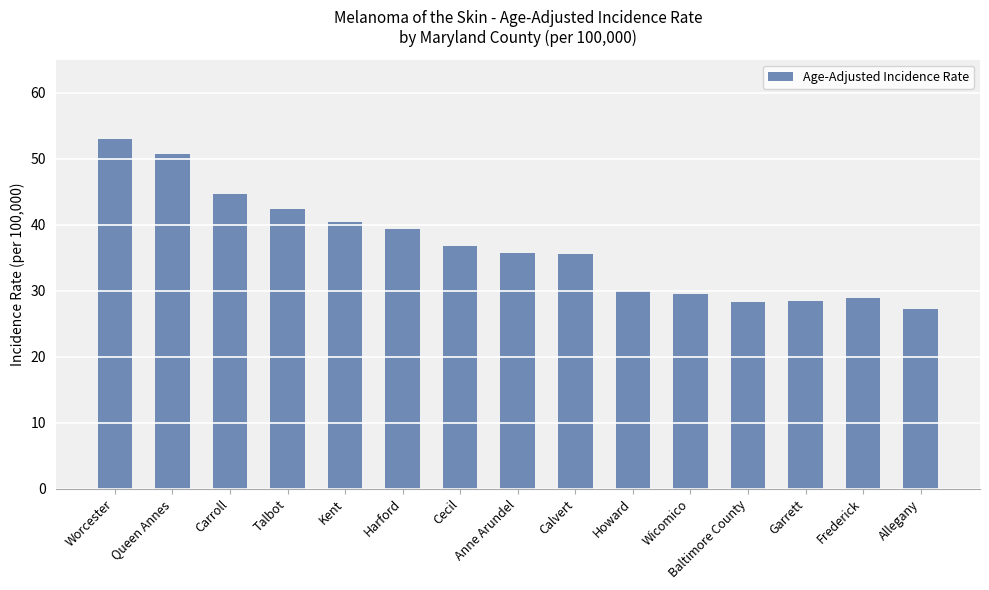

What is the approximate value at Kent?

40.4